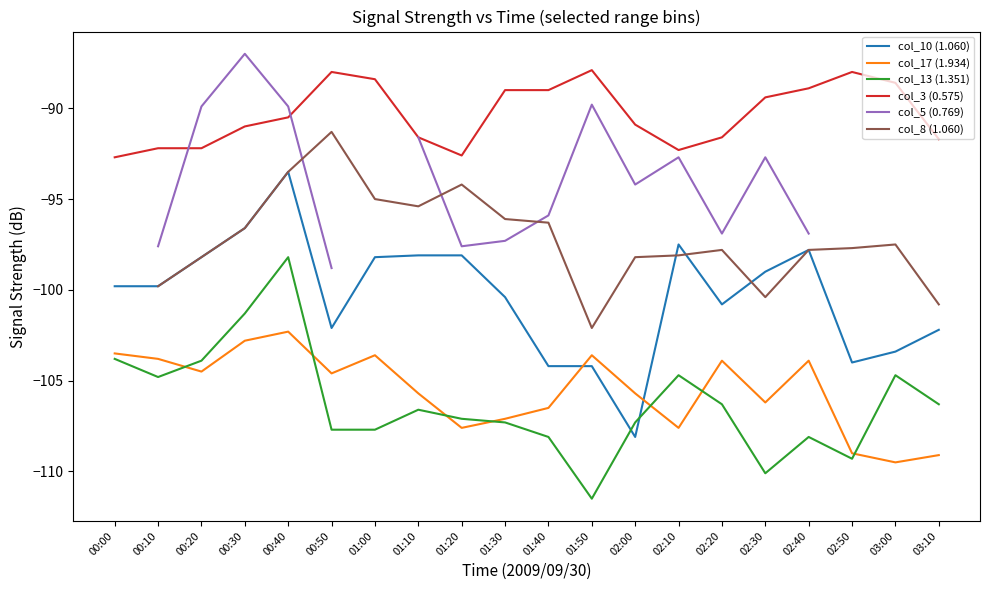

What are all the series names shown in the legend?

col_10 (1.060), col_17 (1.934), col_13 (1.351), col_3 (0.575), col_5 (0.769), col_8 (1.060)